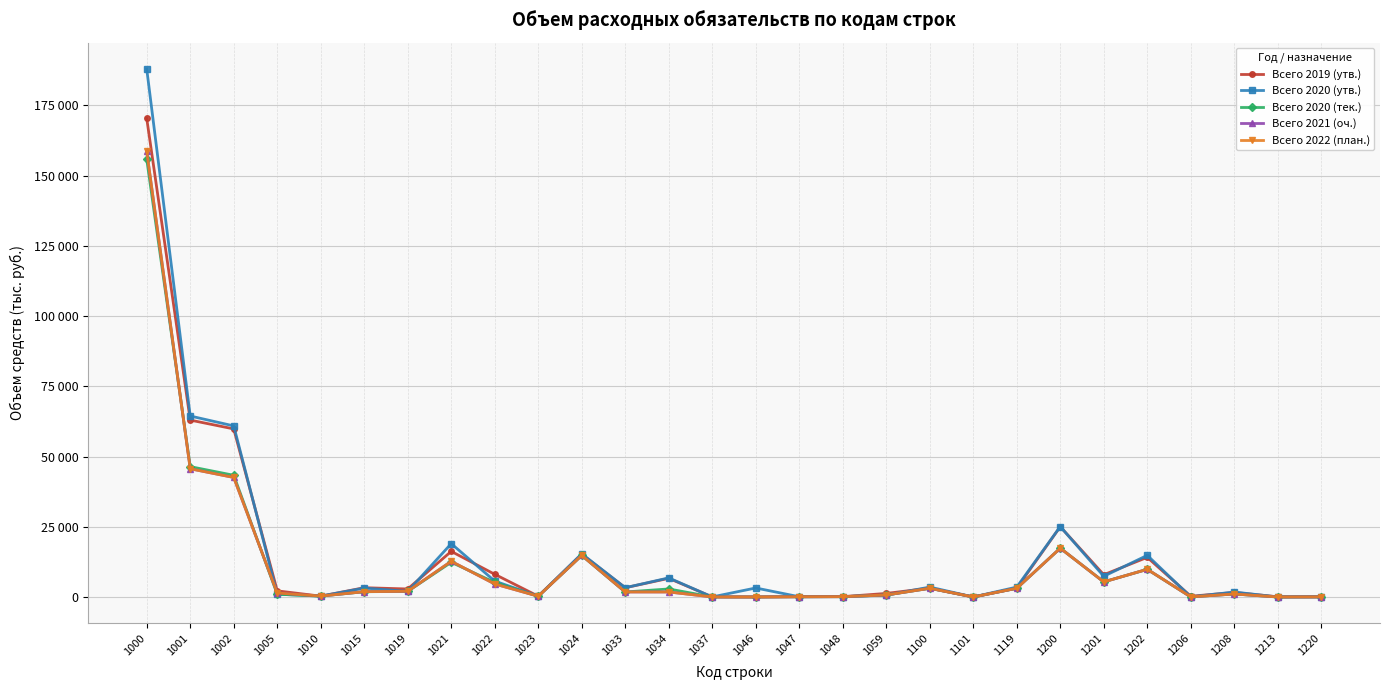

True or false: Всего 2021 (оч.) has more than 0 interior local peaks.

True